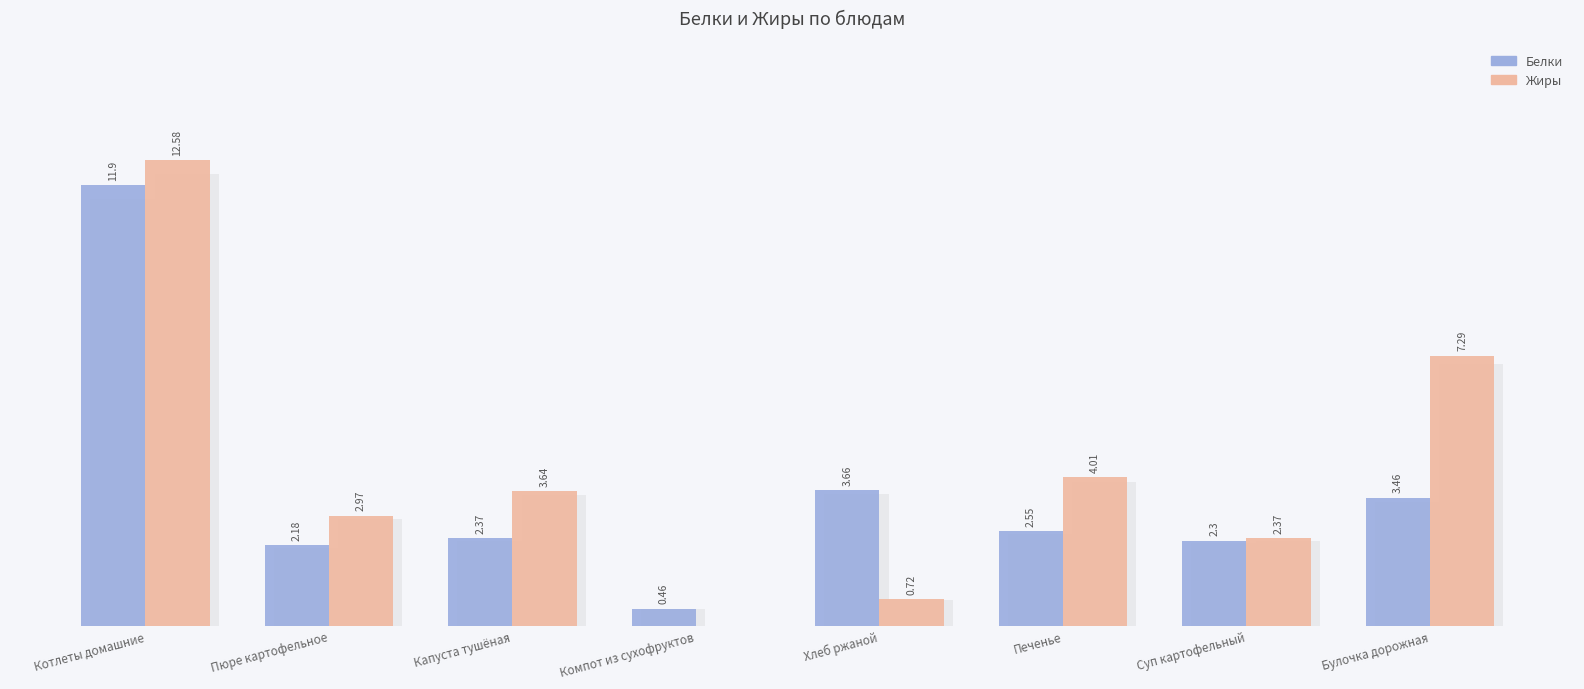

Are the bars grouped side by side (vs. stacked)?

Yes